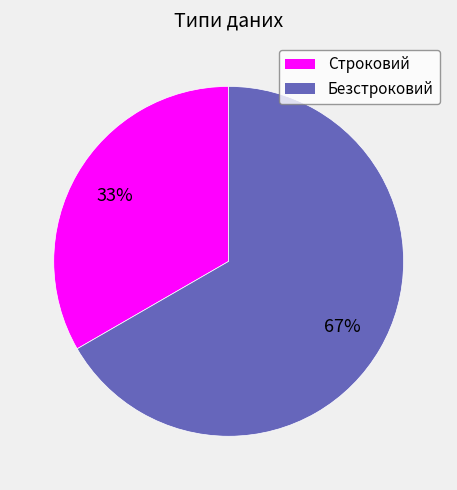

Between Безстроковий and Строковий, which is larger?

Безстроковий